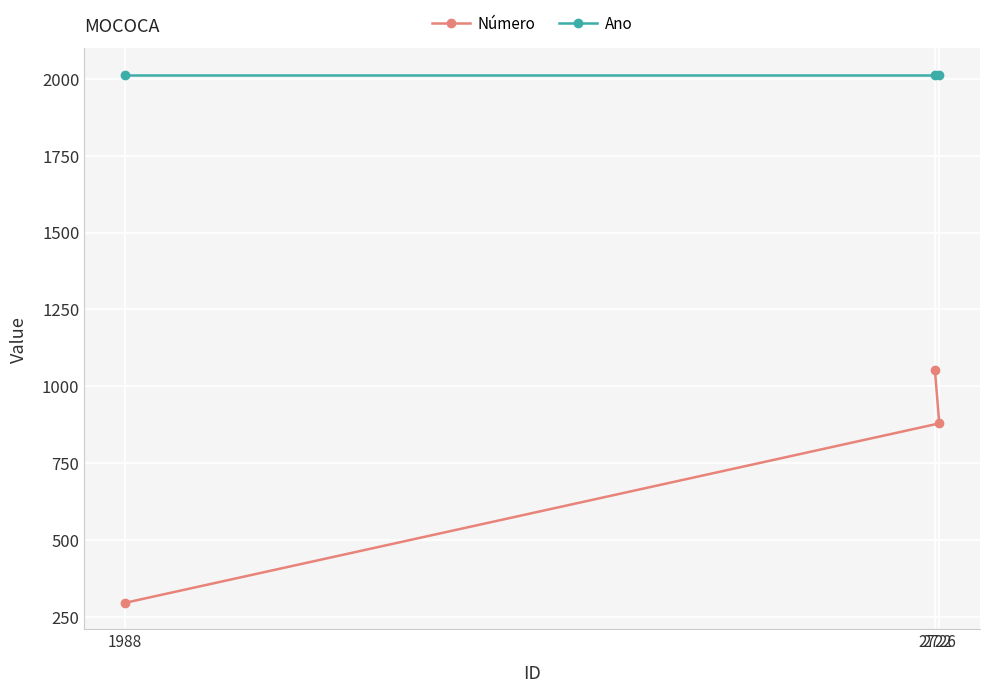

Between 2722 and 2726, which is larger?

2722